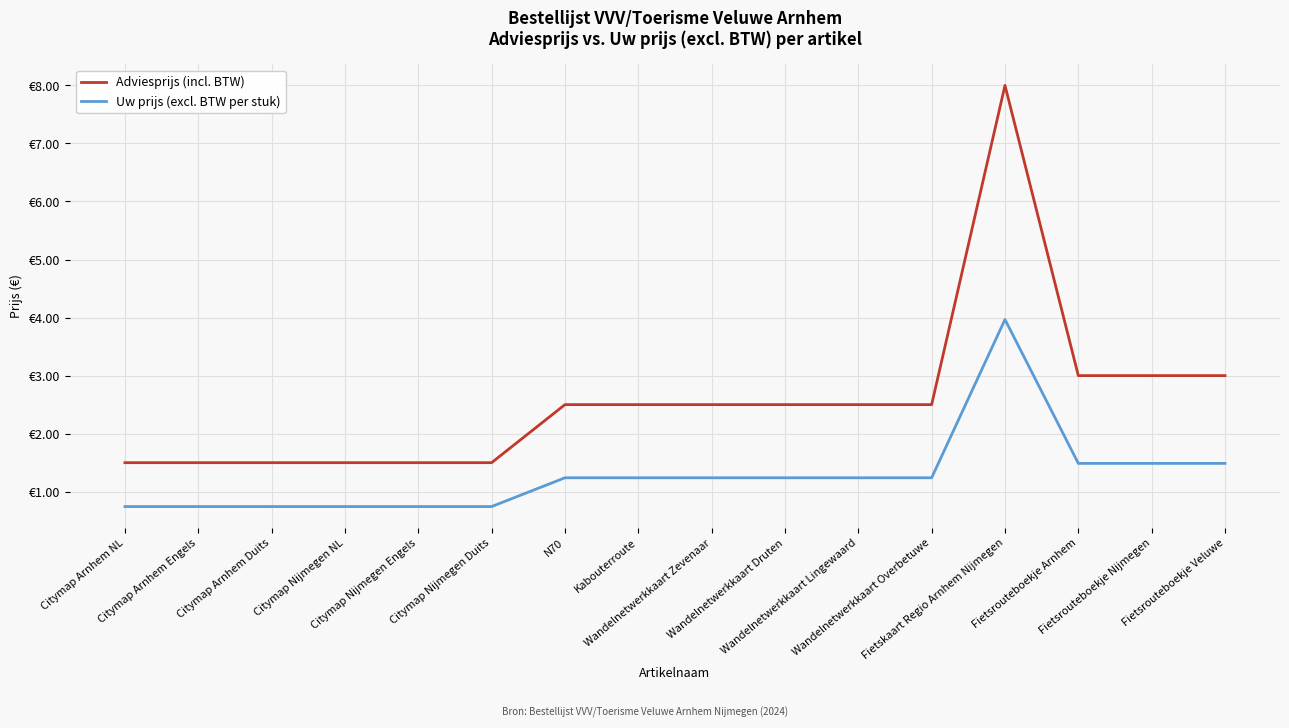

Does the chart display data point markers on the line(s)?

No